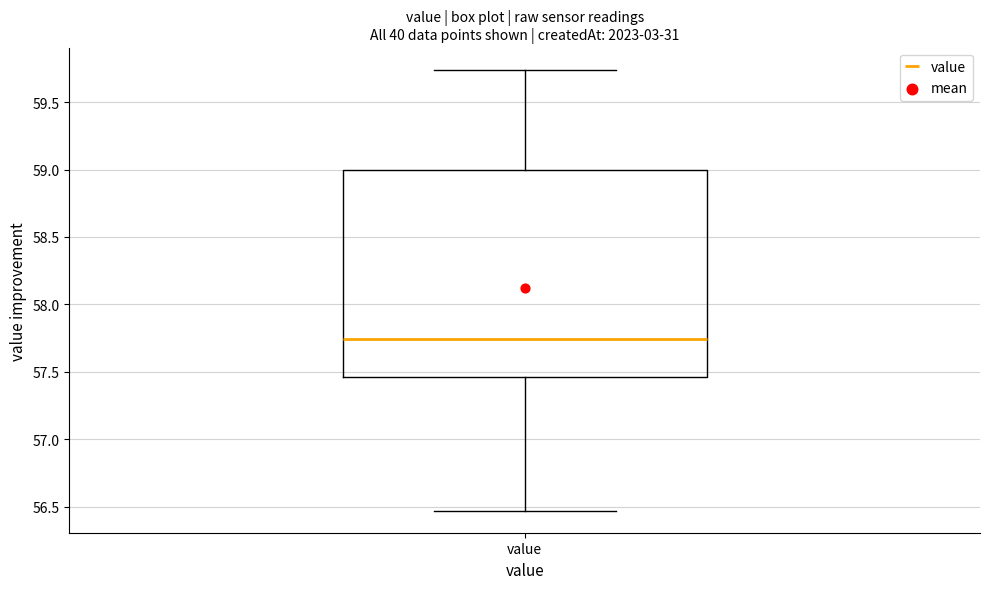

Transcribe this box plot: give where the median line is, the range the box spans, and where the two whiskers end, as read against the y-axis. The values are not printed on the chart, so give them approximately, as read against the axis.

median 57.75, box 57.45 to 59.00, whiskers 56.45 to 59.75